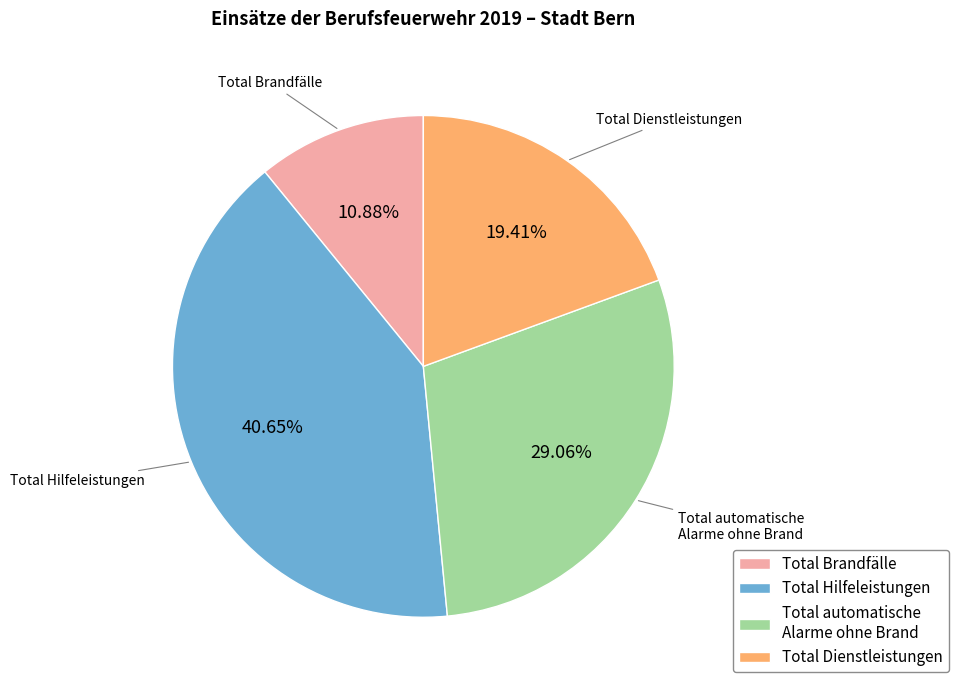

How many segments does this pie chart have?

4